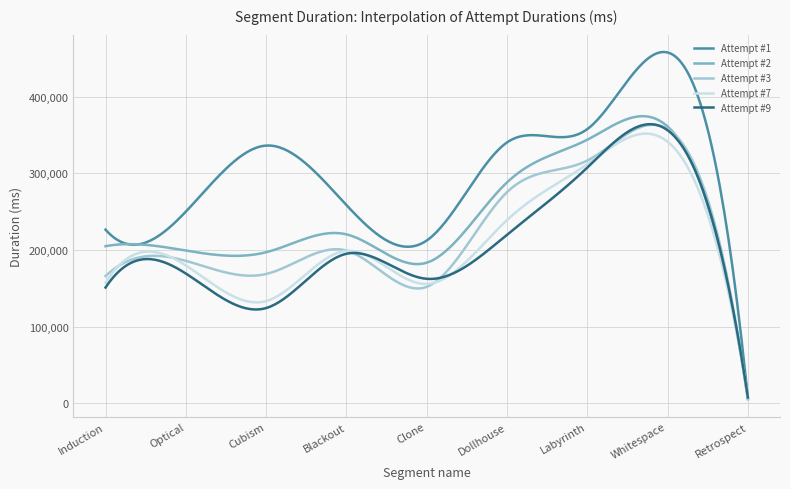

Count the number of data series in this chart.

5